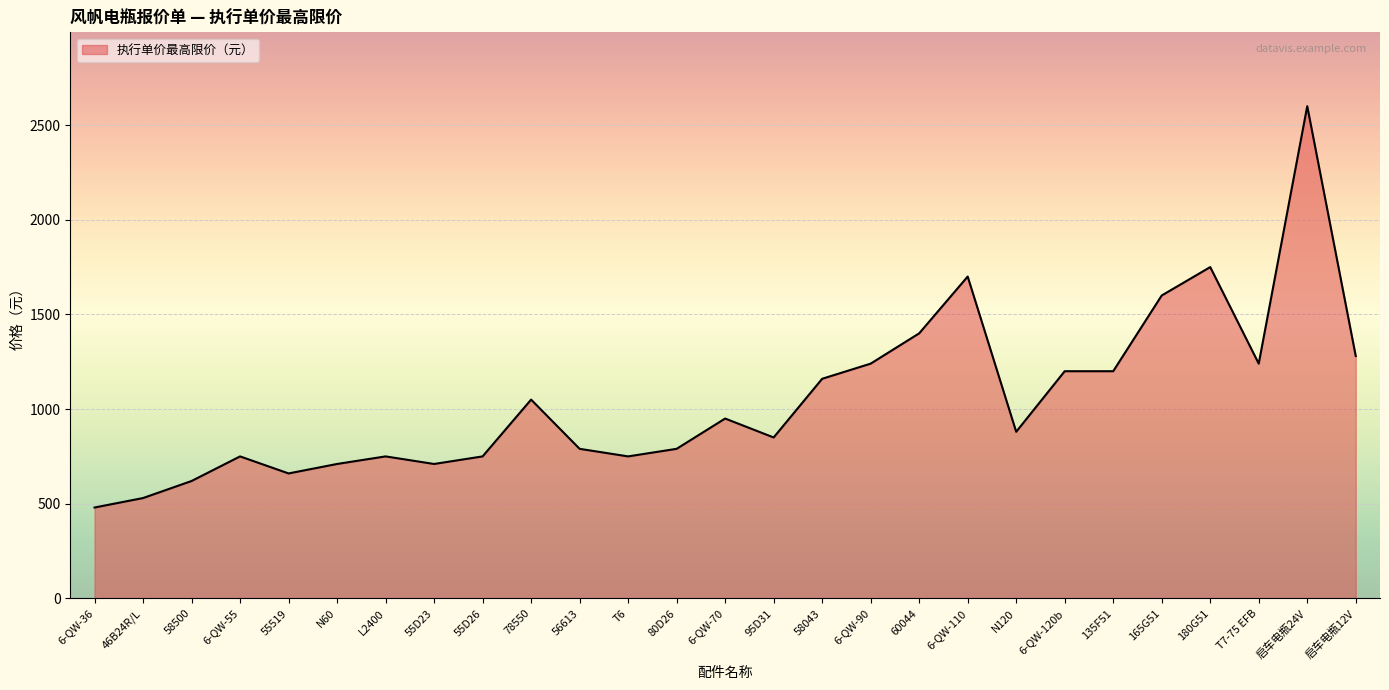

What is the minimum value shown in the chart?

480